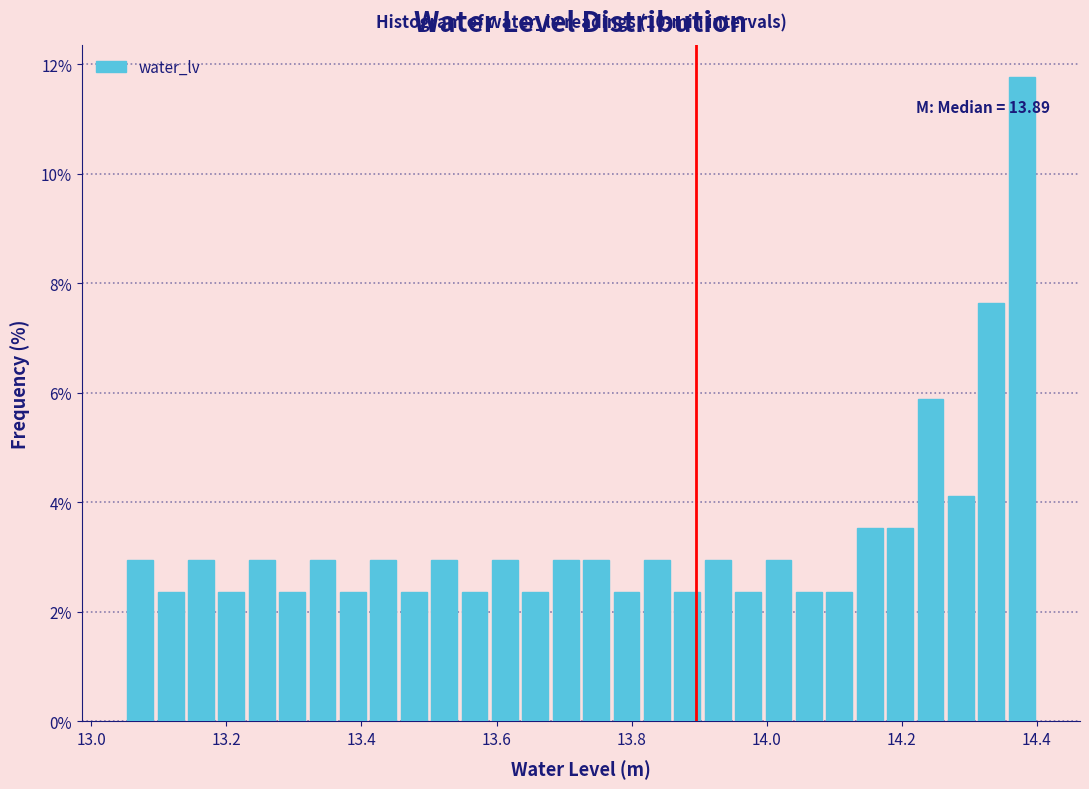

Around what value on the x-axis is the tallest bar? Give the approximate position of its centre, as read against the axis.

14.38